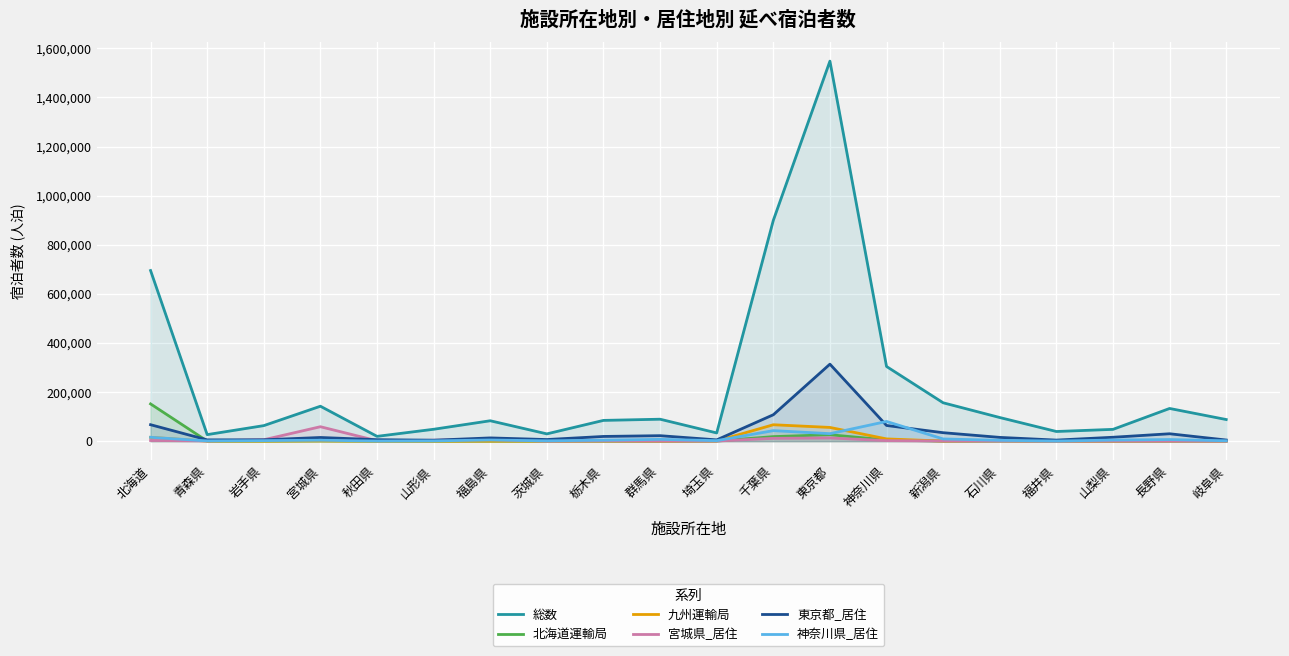

Where is 東京都_居住 nearest to the value 158851?

千葉県